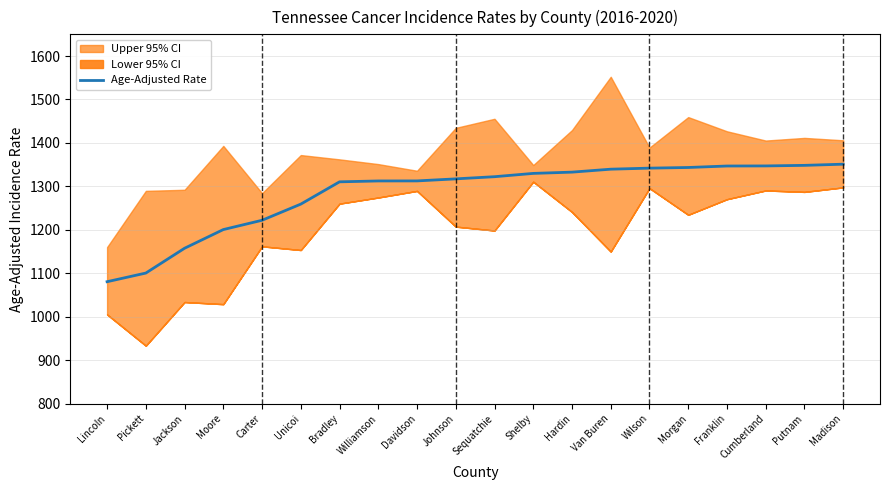

Rank the categories by value from highest to lowest.

Madison, Putnam, Cumberland, Franklin, Morgan, Wilson, Van Buren, Hardin, Shelby, Sequatchie, Johnson, Davidson, Williamson, Bradley, Unicoi, Carter, Moore, Jackson, Pickett, Lincoln